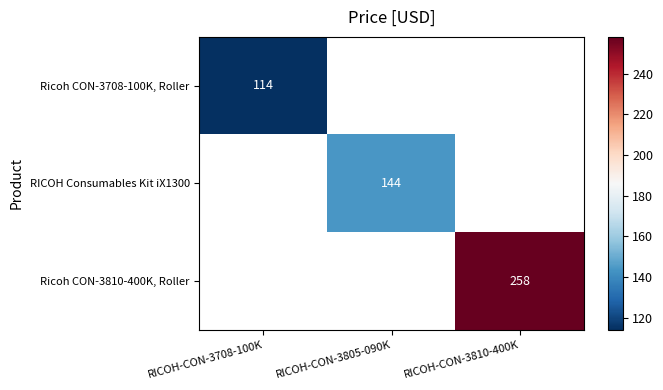

Read the RICOH Consumables Kit iX1300 value at RICOH-CON-3805-090K.

144.0